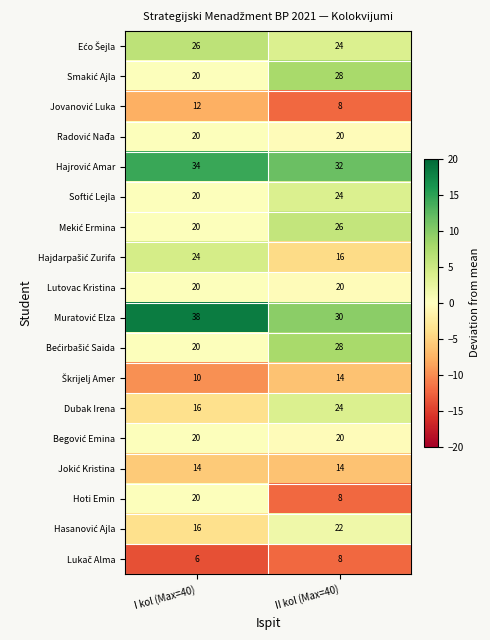

Between I kol (Max=40) and II kol (Max=40), which series saw the biggest shift?

Hoti Emin